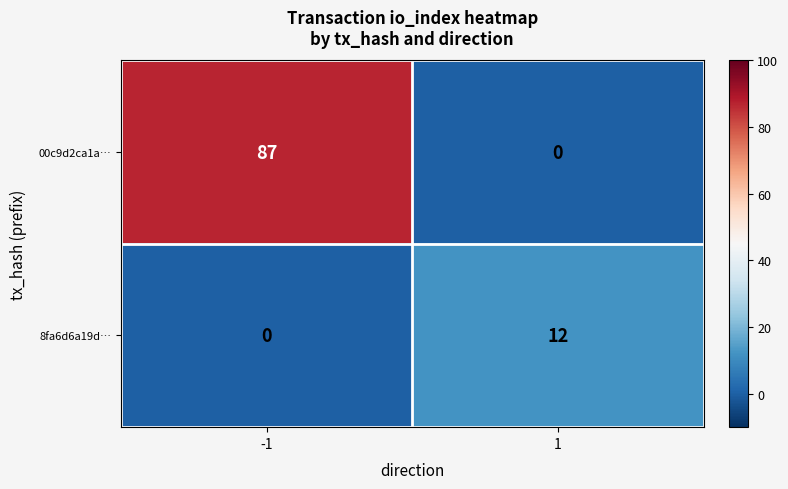

Which series has the largest total across all categories?

00c9d2ca1a…